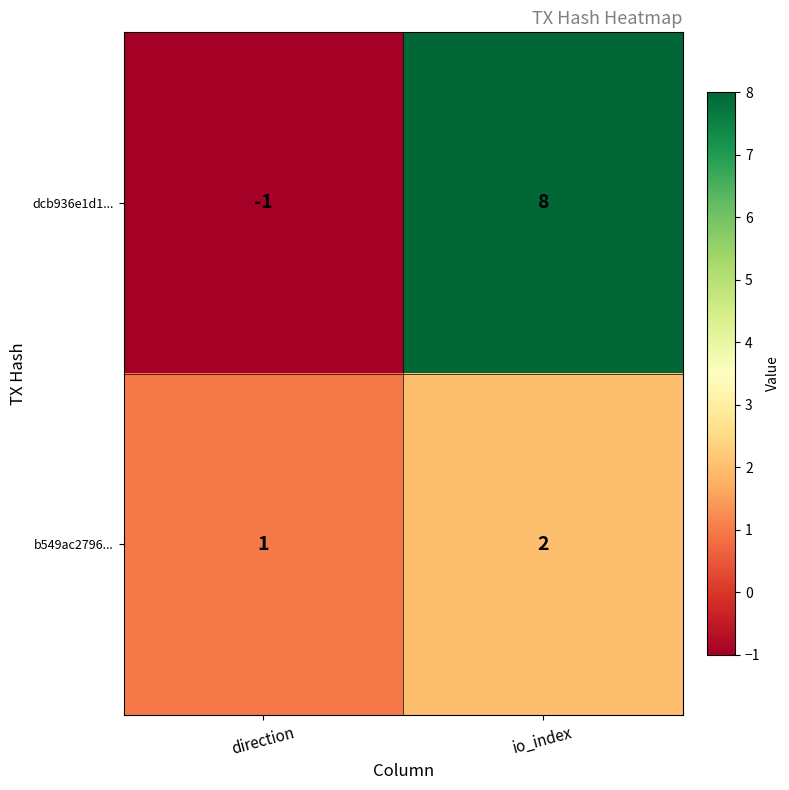

What is the difference between the dcb936e1d1... values at direction and io_index?

9